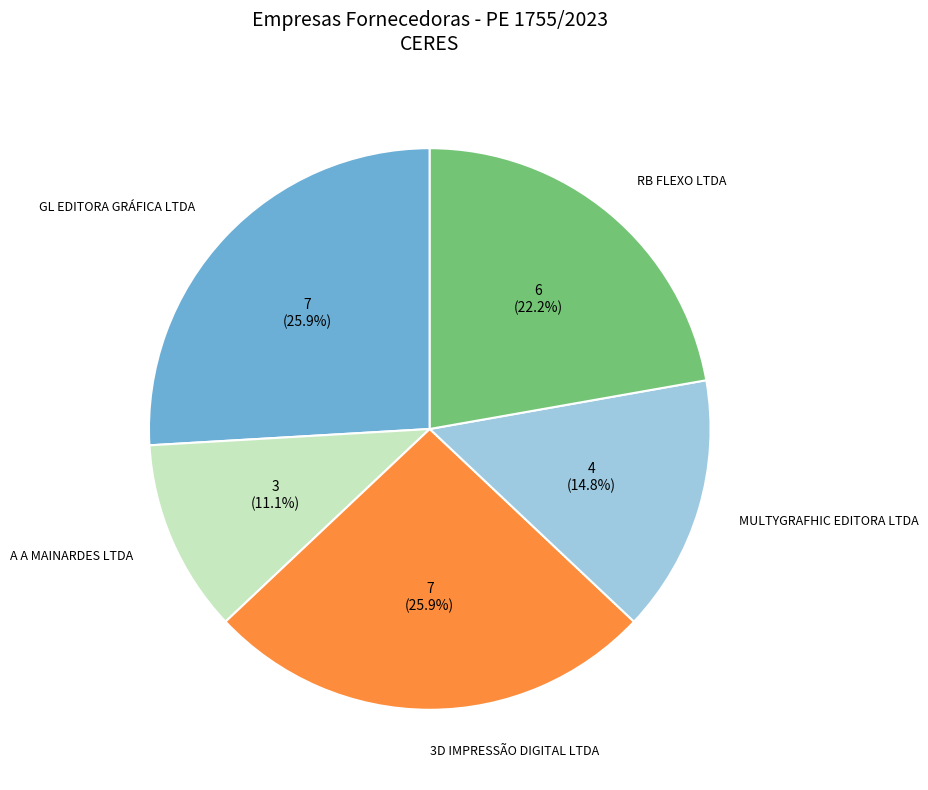

Which has a higher value, A A MAINARDES LTDA or GL EDITORA GRÁFICA LTDA?

GL EDITORA GRÁFICA LTDA